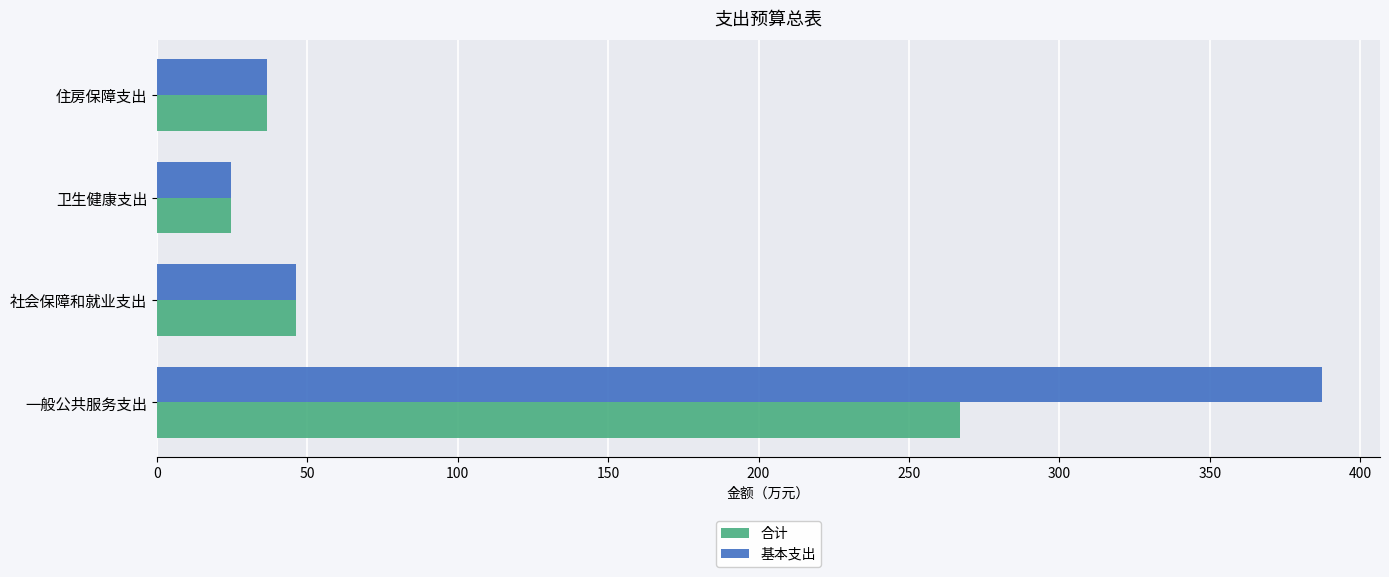

Which category has the lowest value in the 基本支出 series?

卫生健康支出